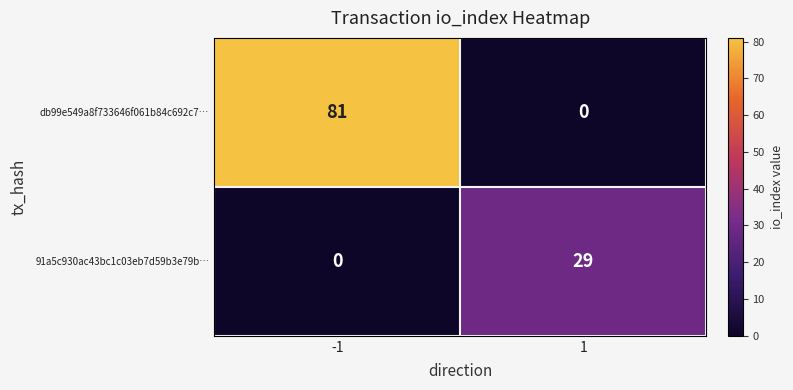

Between -1 and 1, which series saw the biggest shift?

db99e549a8f733646f061b84c692c7…